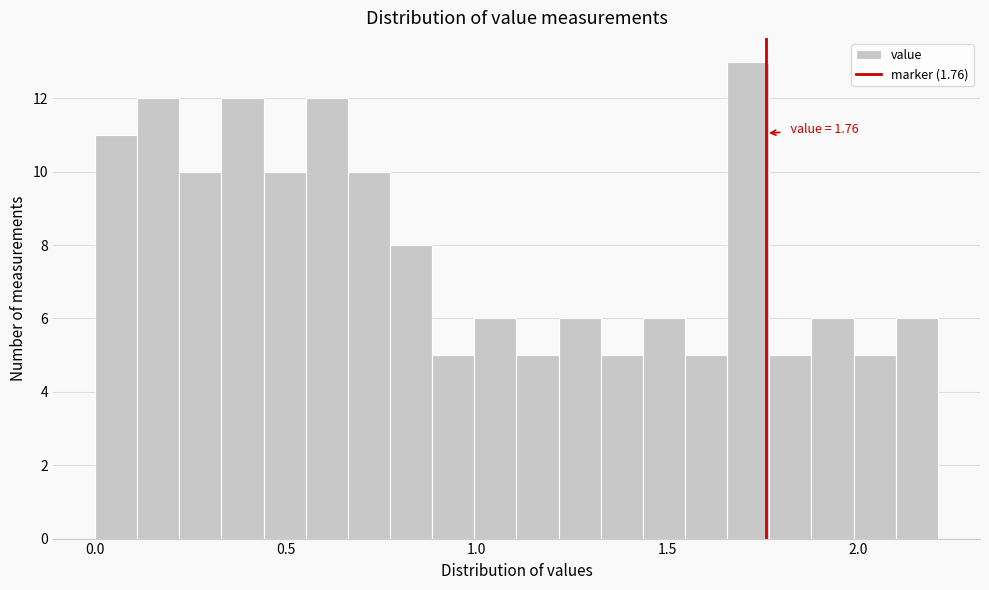

Around what value on the x-axis is the tallest bar? Give the approximate position of its centre, as read against the axis.

1.70